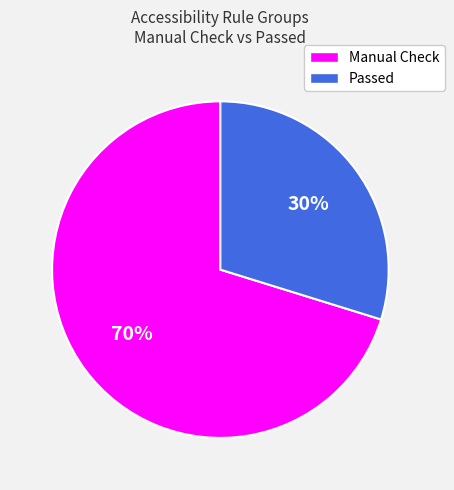

Is there any slice that represents more than half of the pie?

Yes